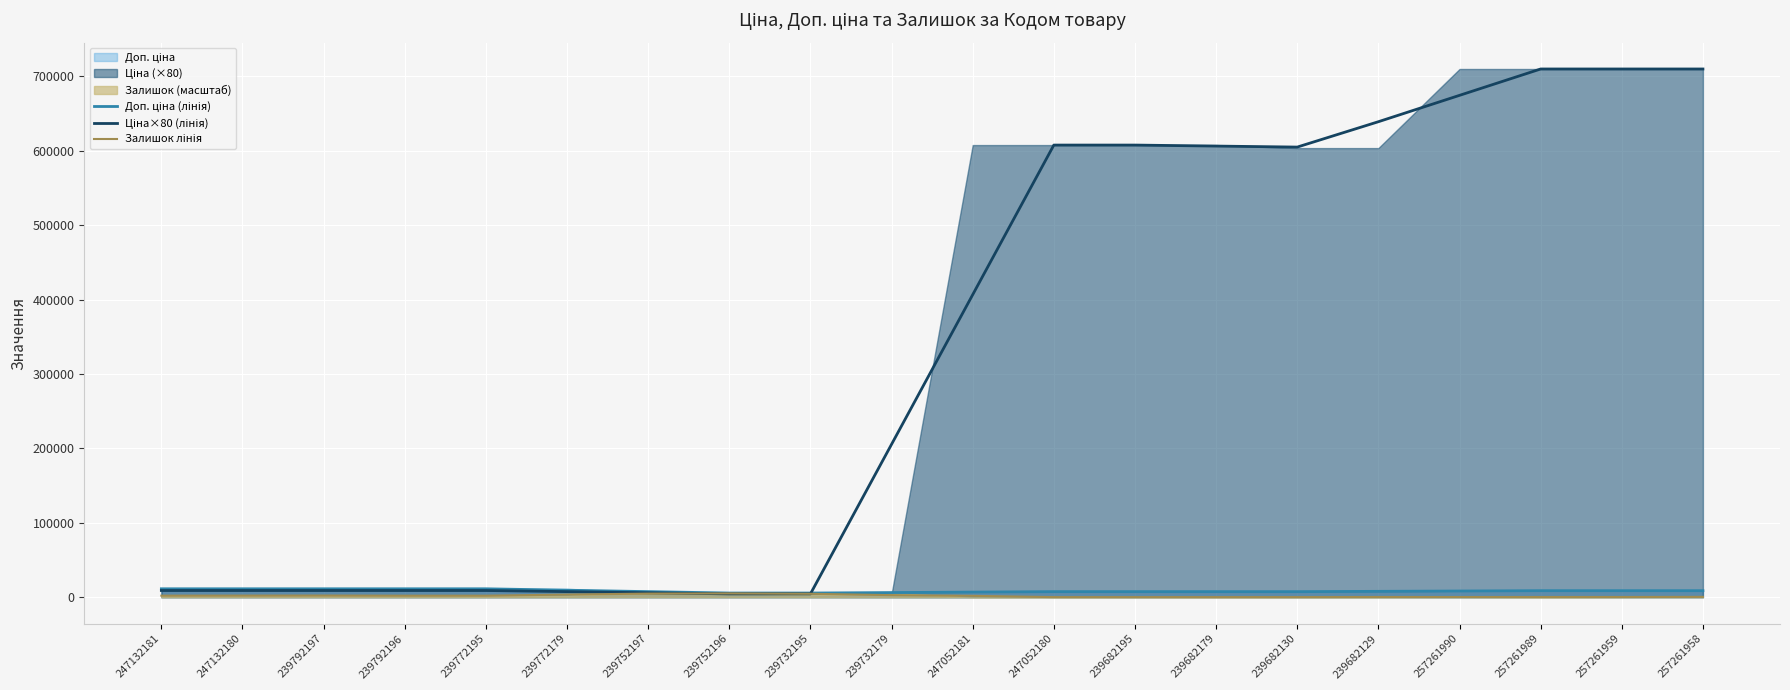

What position from the right is 247132181?

20